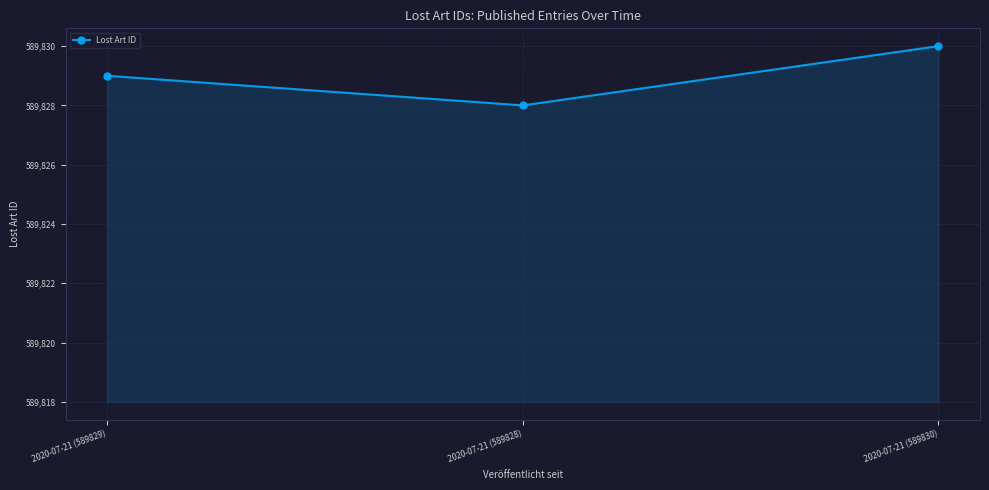

Rank the categories by value from highest to lowest.

2020-07-21 (589830), 2020-07-21 (589829), 2020-07-21 (589828)